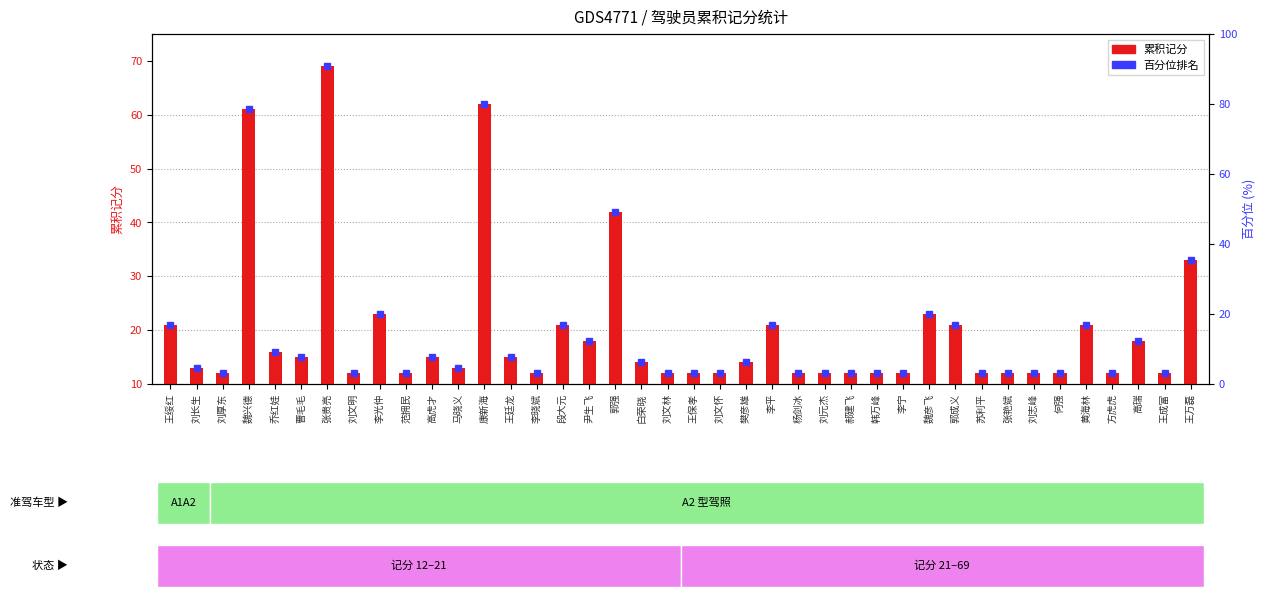

The chart shows a value of 9 at 王廷龙. True or false?

False